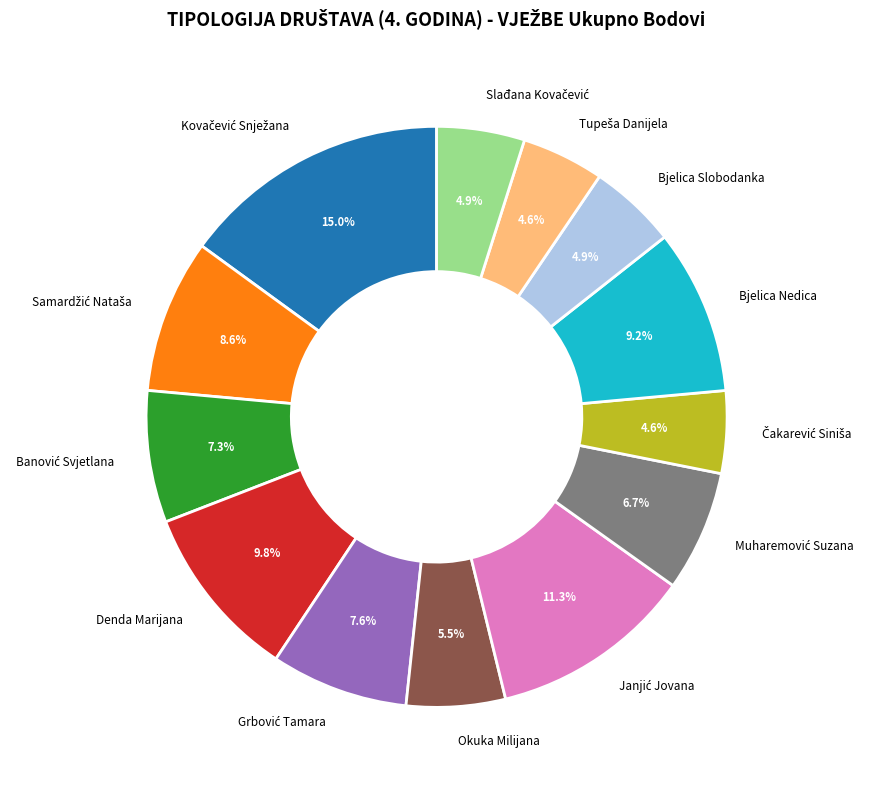

Is there any slice that represents more than half of the pie?

No